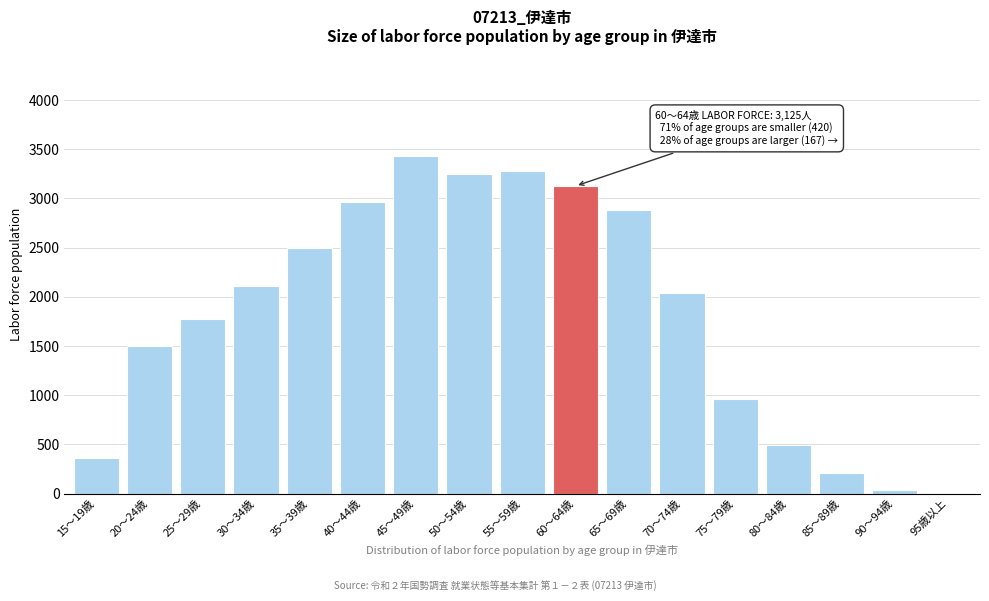

Reading left to right, transcribe all the data shown in this chart.

15～19歳=366	20～24歳=1503	25～29歳=1775	30～34歳=2105	35～39歳=2495	40～44歳=2966	45～49歳=3425	50～54歳=3250	55～59歳=3276	60～64歳=3125	65～69歳=2885	70～74歳=2035	75～79歳=965	80～84歳=489	85～89歳=205	90～94歳=31	95歳以上=4